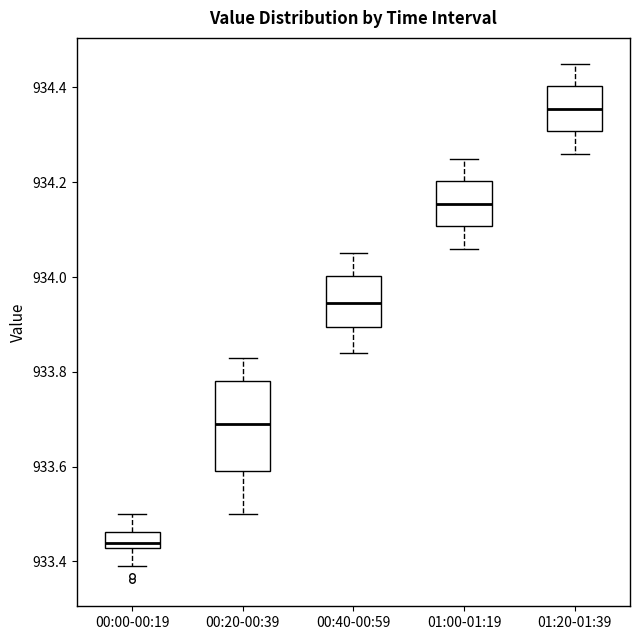

Reading left to right, transcribe this box plot: for each box, give where its median line is, the range the box spans, and where its two whiskers end, as read against the y-axis. The values are not printed on the chart, so give them approximately, as read against the axis.

00:00-00:19: median 933.44, box 933.42 to 933.46, whiskers 933.40 to 933.50
00:20-00:39: median 933.70, box 933.60 to 933.78, whiskers 933.50 to 933.84
00:40-00:59: median 933.94, box 933.90 to 934.00, whiskers 933.84 to 934.06
01:00-01:19: median 934.16, box 934.10 to 934.20, whiskers 934.06 to 934.26
01:20-01:39: median 934.36, box 934.30 to 934.40, whiskers 934.26 to 934.46